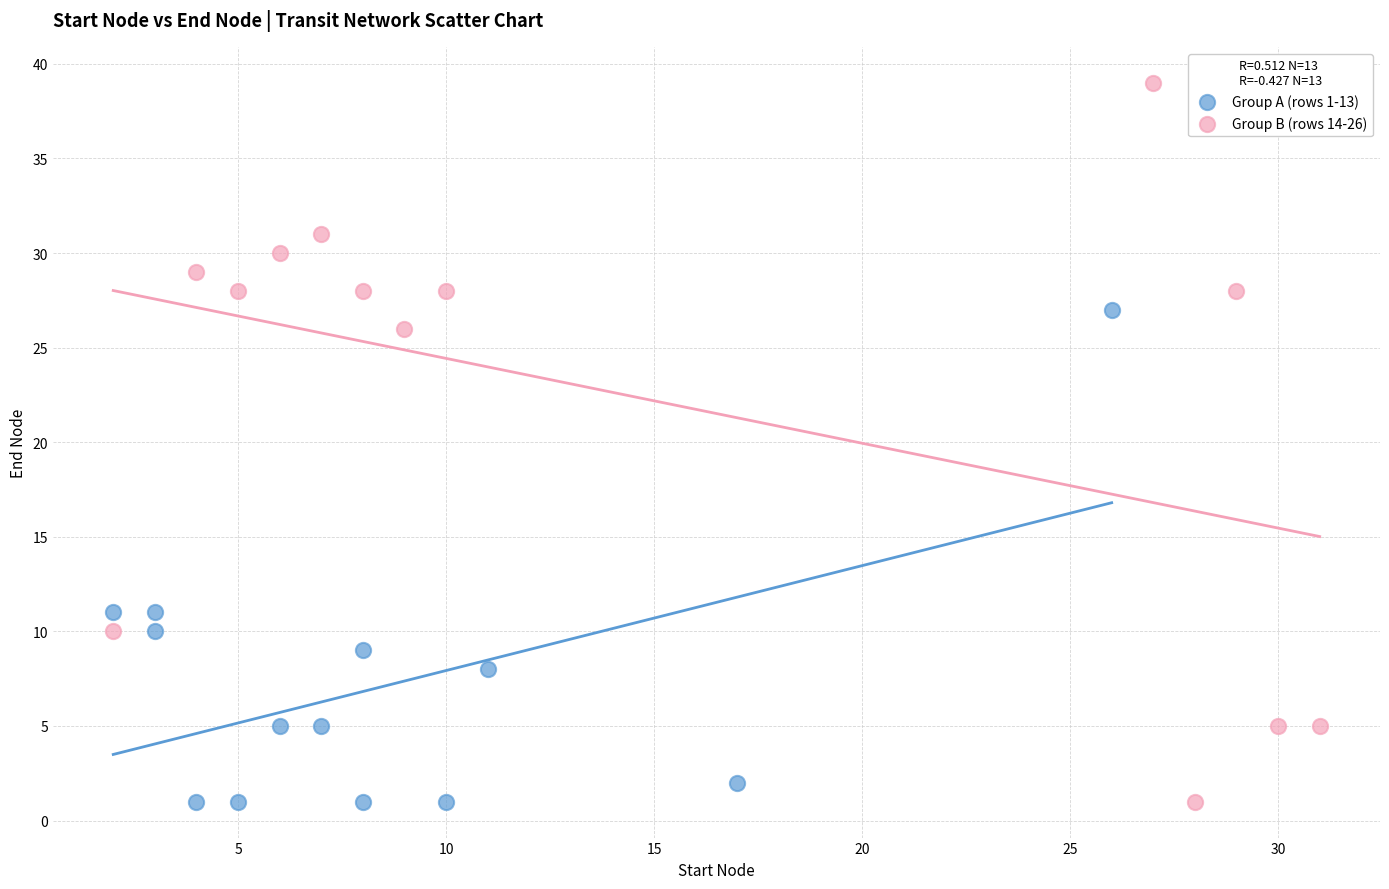

Which series has the widest spread of Y values?

Group B (rows 14-26)